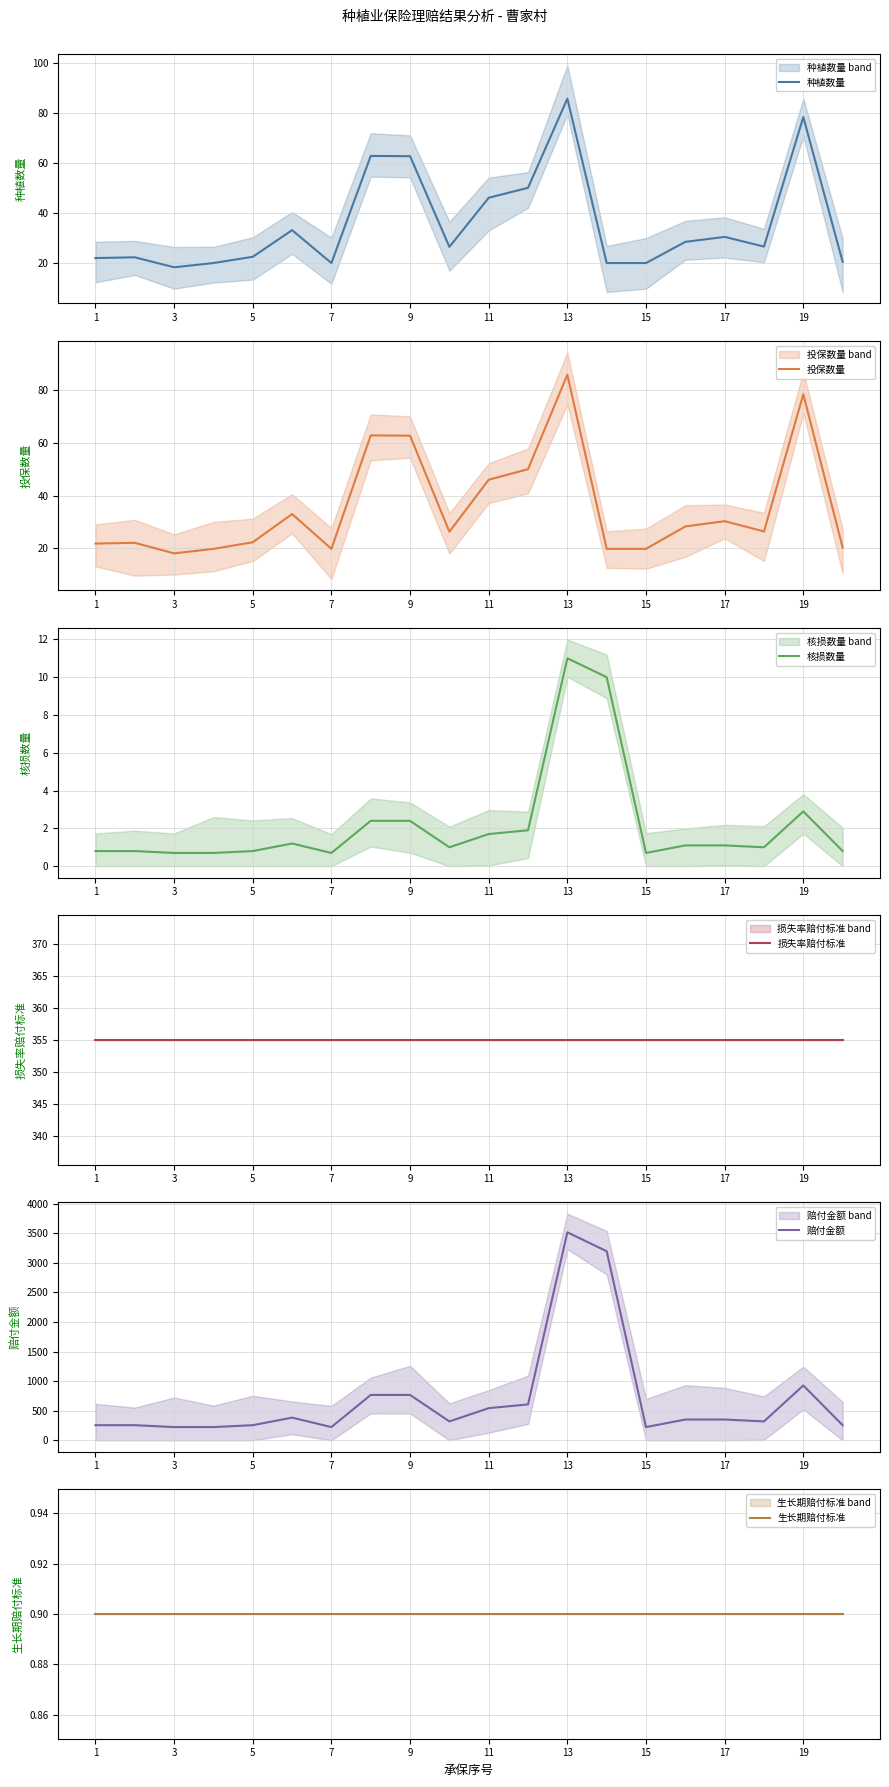

Read the 生长期赔付标准 value at 12.

0.9